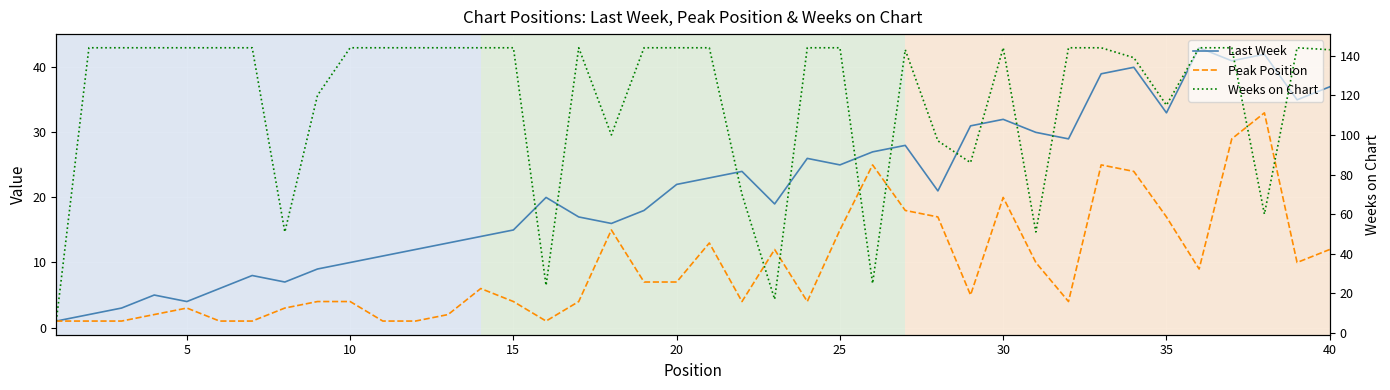

How many data points in Last Week are above 21?

19